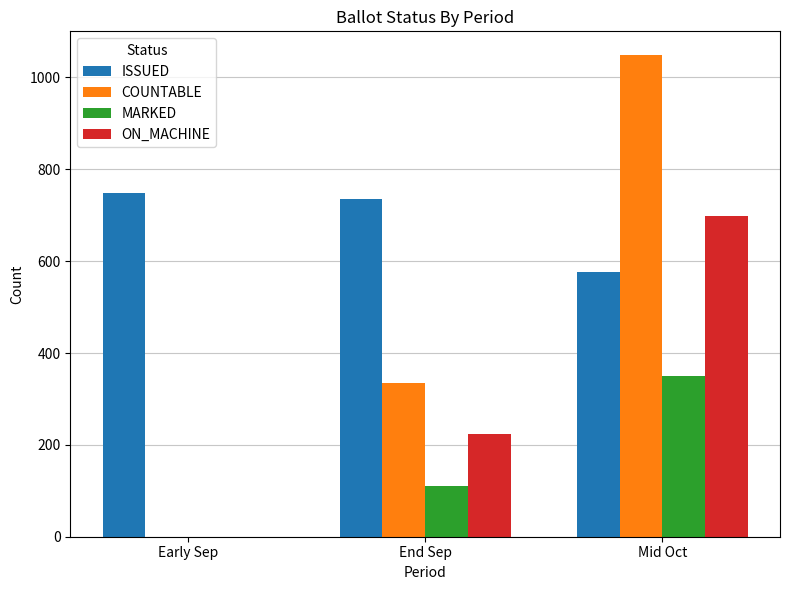

What is the greatest value displayed?

1048